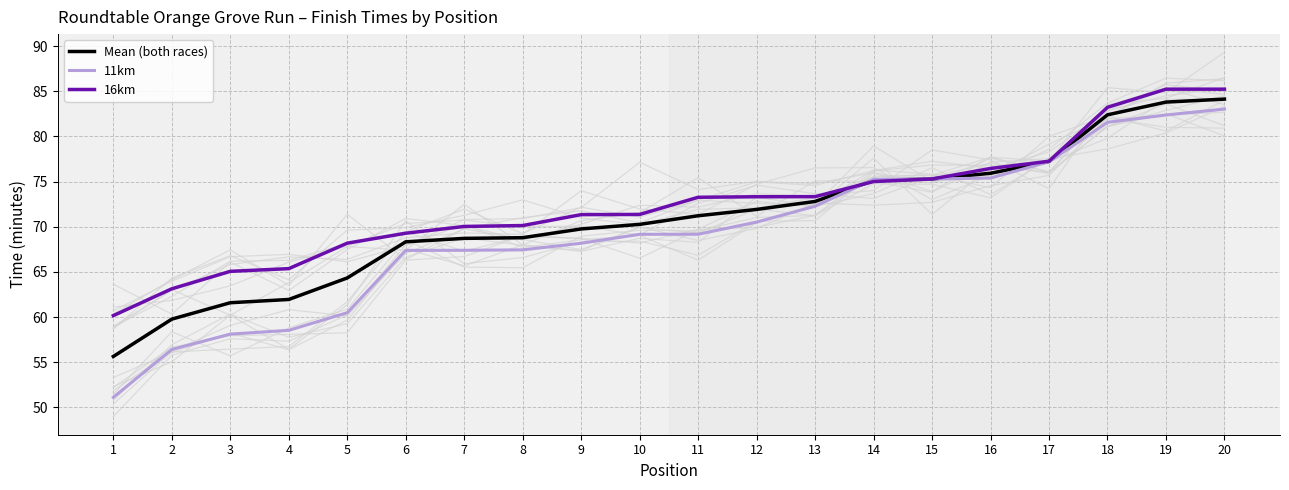

What is the approximate value of 16km at 6?

69.3